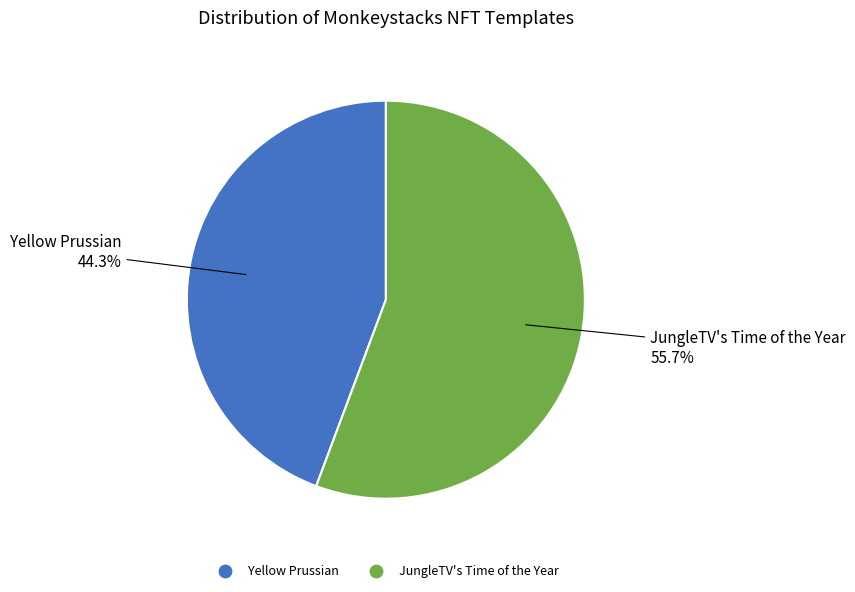

Approximately how many times larger is the value at Yellow Prussian compared to JungleTV's Time of the Year?

0.8